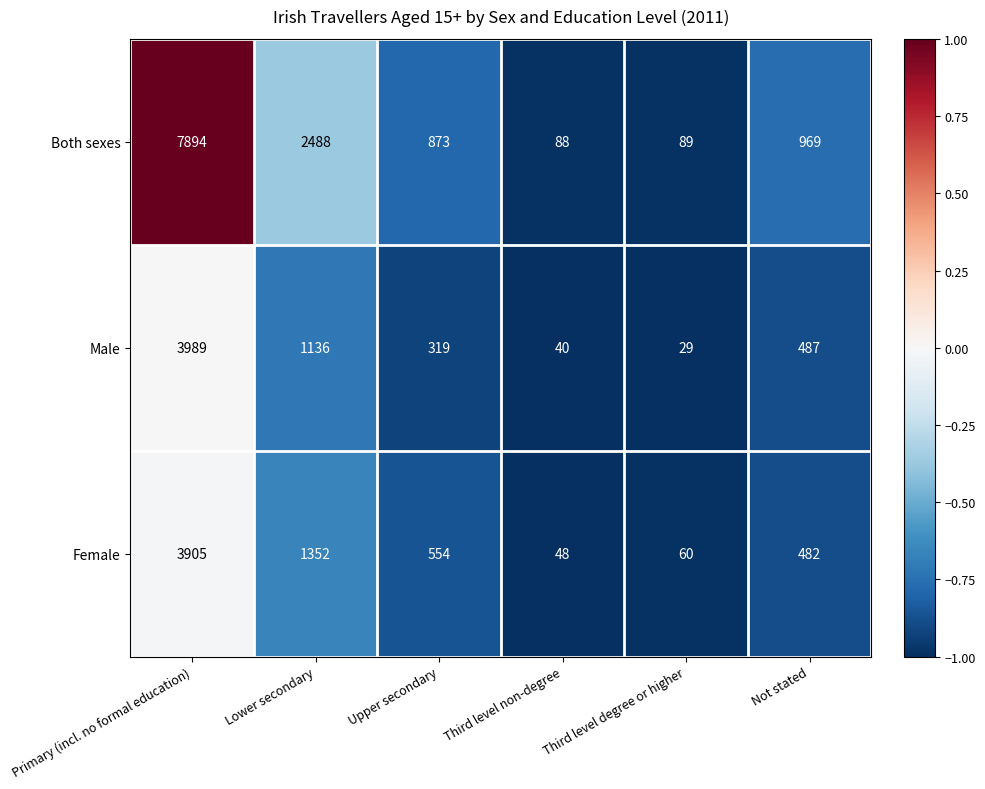

List the labels in order of Both sexes value, largest first.

Primary (incl. no formal education), Lower secondary, Not stated, Upper secondary, Third level degree or higher, Third level non-degree